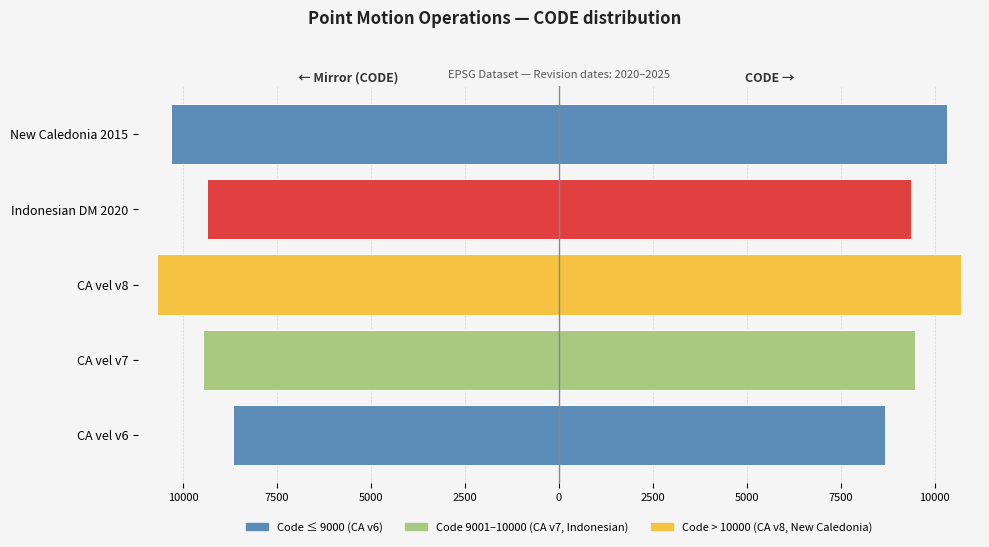

What is the value of the 3rd bar from the left?

-10707